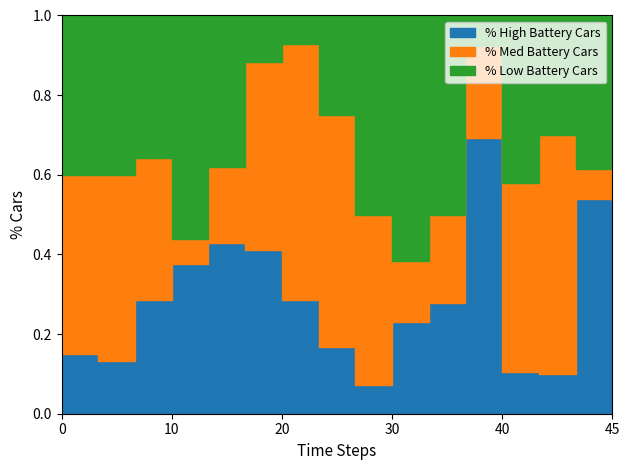

Does the chart have visible grid lines?

No